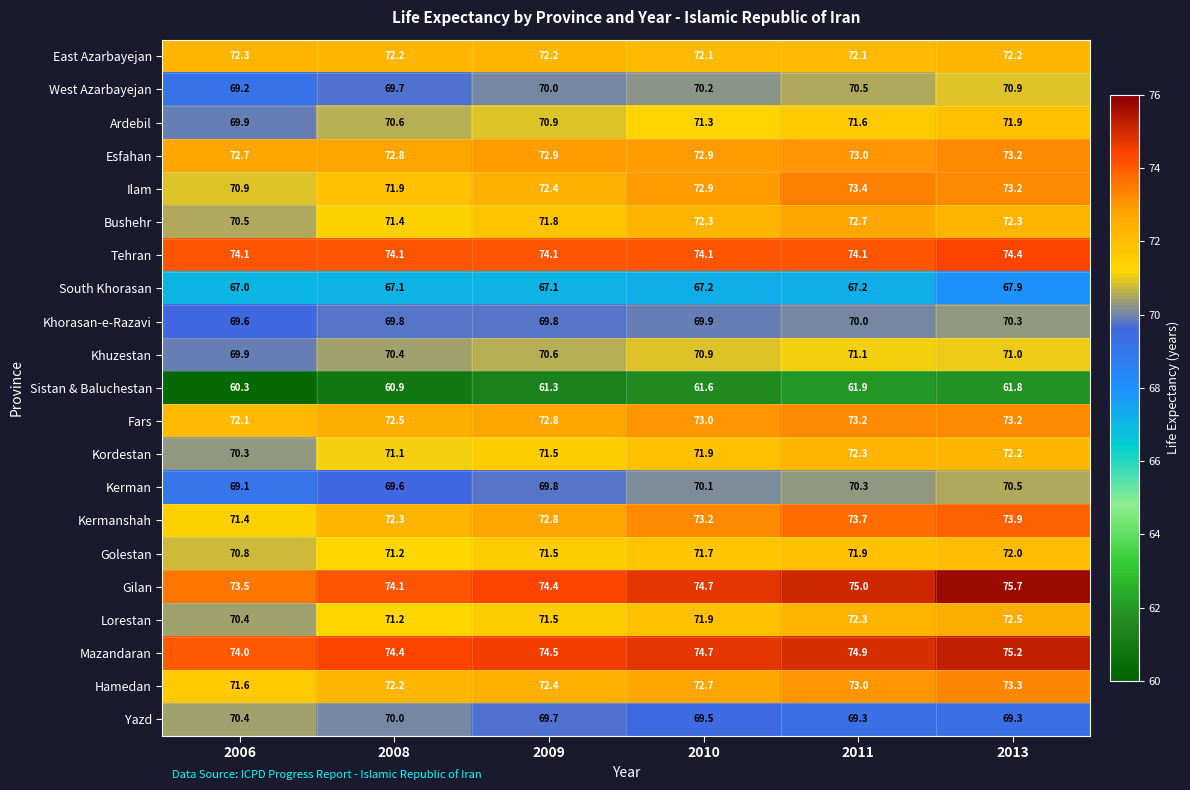

What is the maximum value for South Khorasan?

67.9